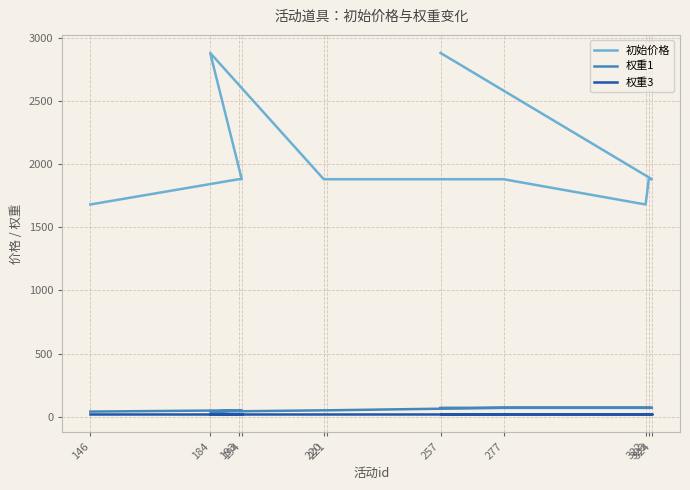

Between 221 and 257, which series saw the biggest shift?

初始价格